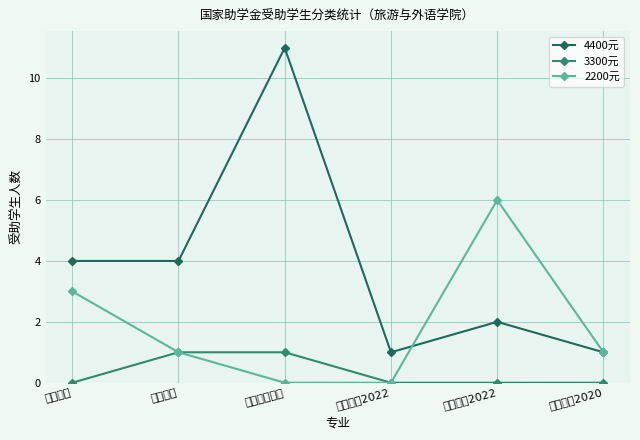

True or false: 4400元 and 3300元 cross at least once.

False